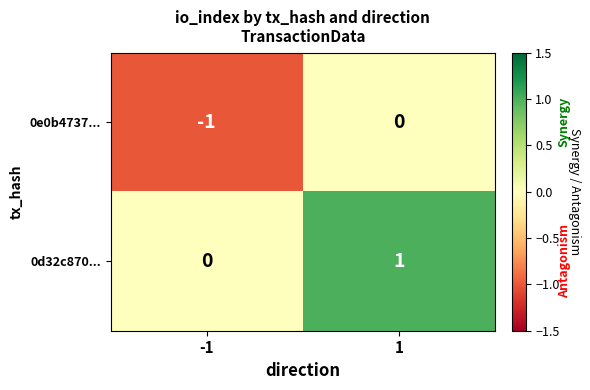

Rank the series at 1 from lowest to highest value.

0e0b4737..., 0d32c870...